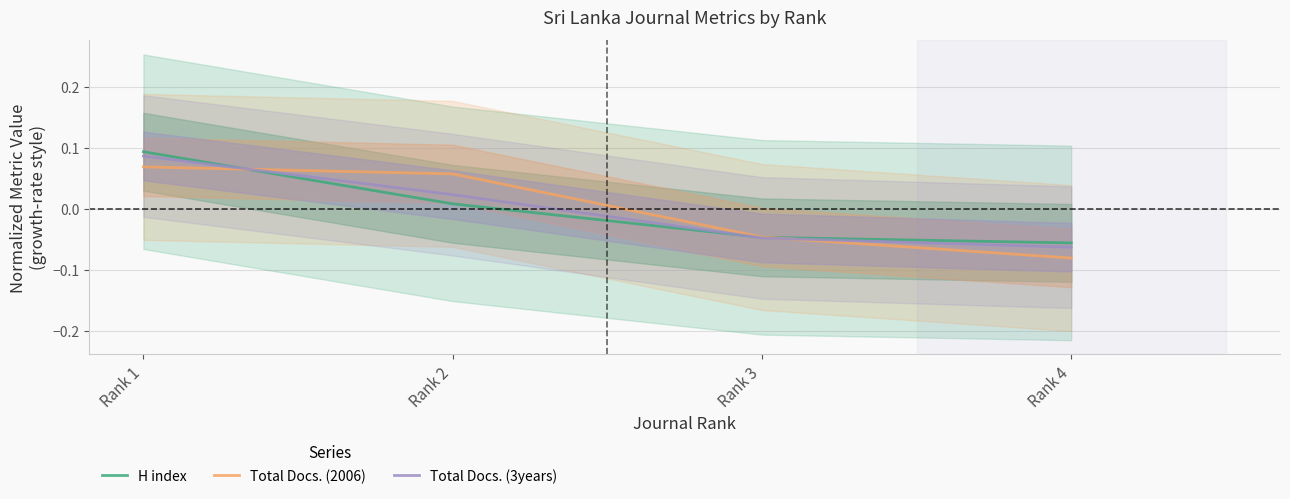

Which series has the largest range (max minus min)?

Total Docs. (3years)